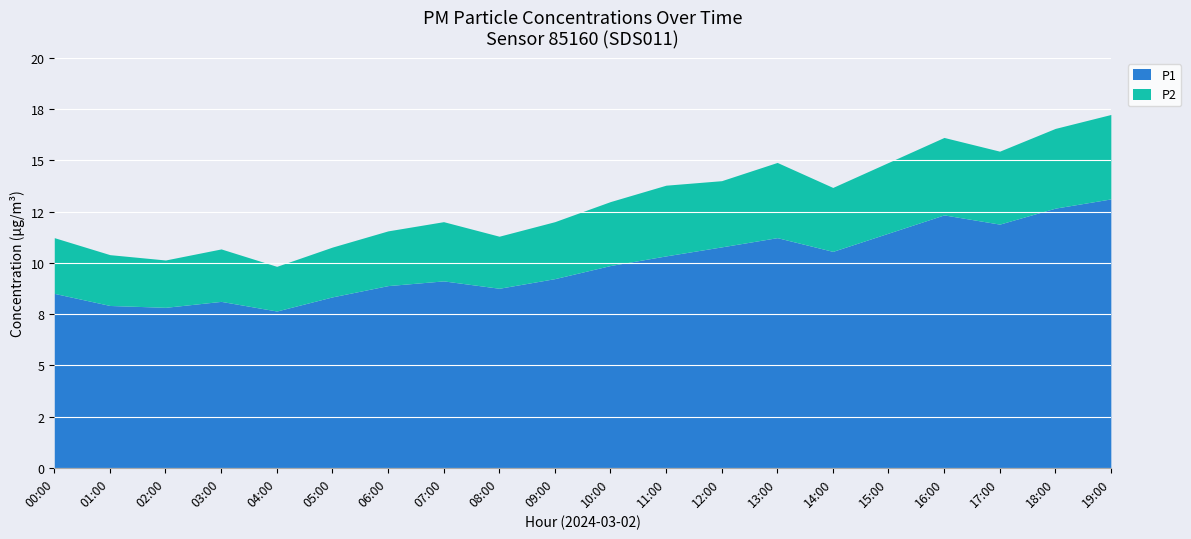

True or false: P2 and P1 intersect in this chart.

False